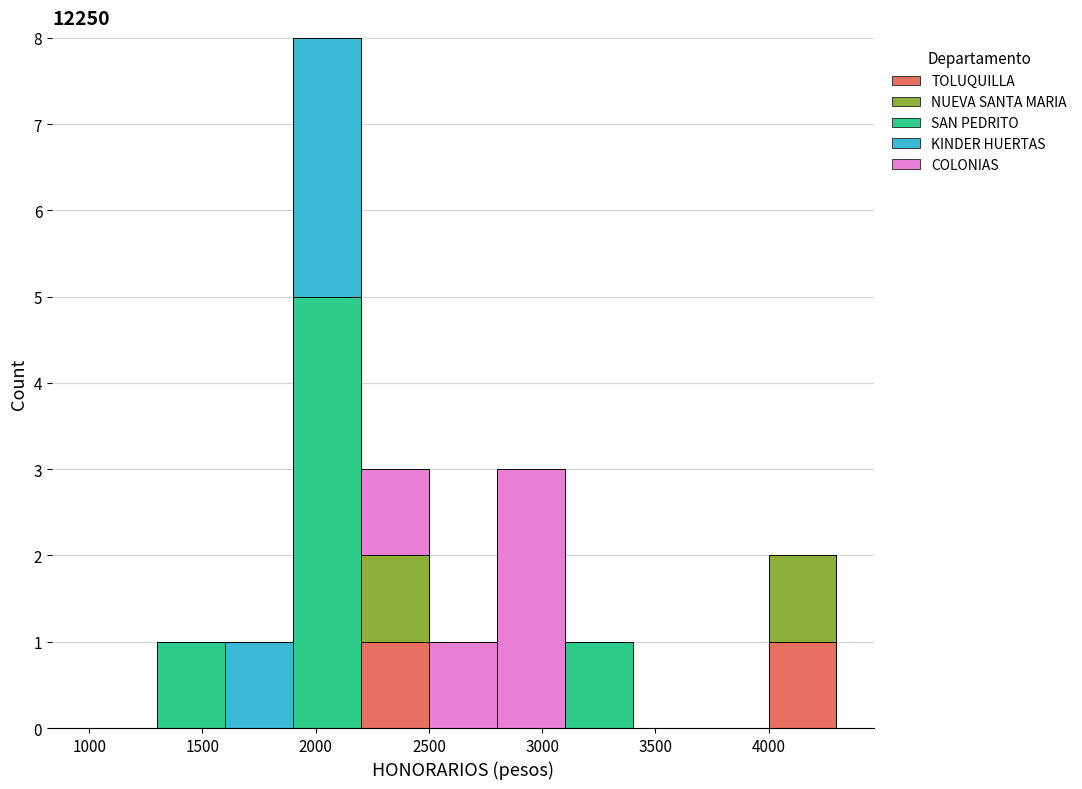

Reading left to right, transcribe this chart: for each stacked bar, give the range it covers on the x-axis and its total height. The values are not printed on the chart, so give them approximately, as read against the axis.

1000 to 1300: 0
1300 to 1600: 1
1600 to 1900: 1
1900 to 2200: 8
2200 to 2500: 3
2500 to 2800: 1
2800 to 3100: 3
3100 to 3400: 1
3400 to 3700: 0
3700 to 4000: 0
4000 to 4300: 2